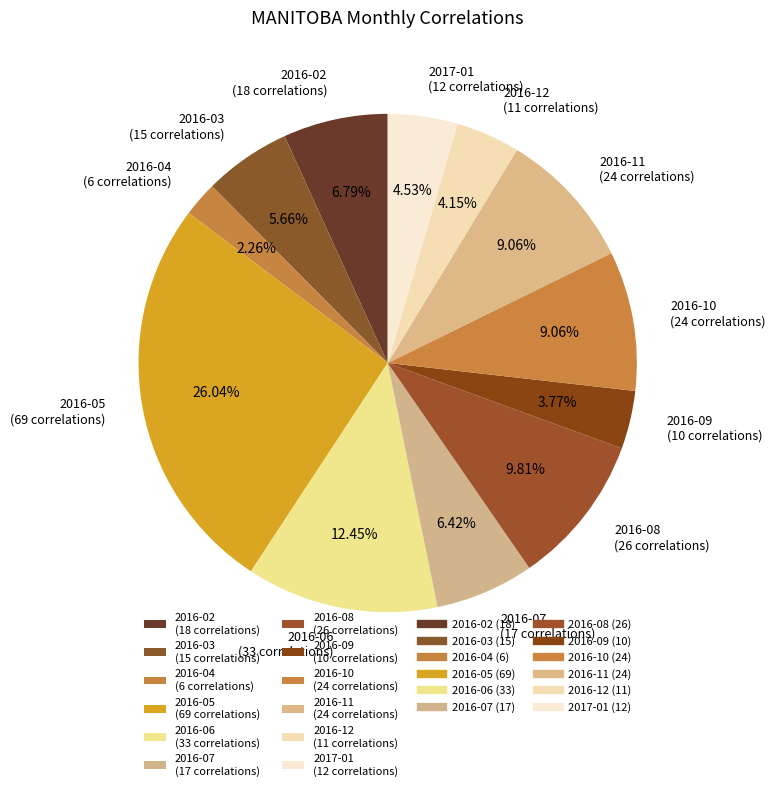

Approximately how many times larger is the value at 2016-10 compared to 2017-01?

2.0